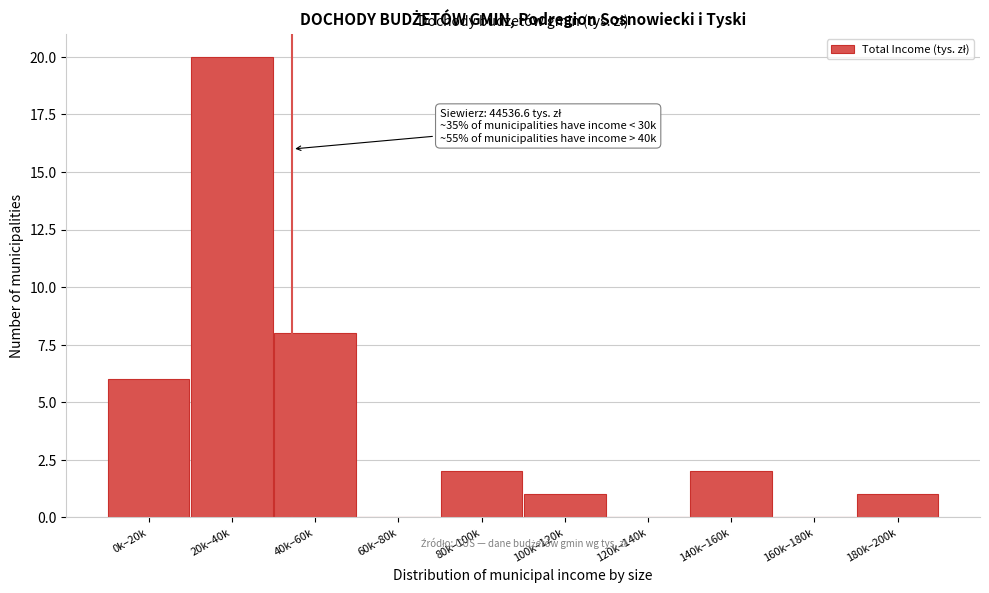

Reading left to right, extract all data points from this chart.

0k–20k=6	20k–40k=20	40k–60k=8	60k–80k=0	80k–100k=2	100k–120k=1	120k–140k=0	140k–160k=2	160k–180k=0	180k–200k=1